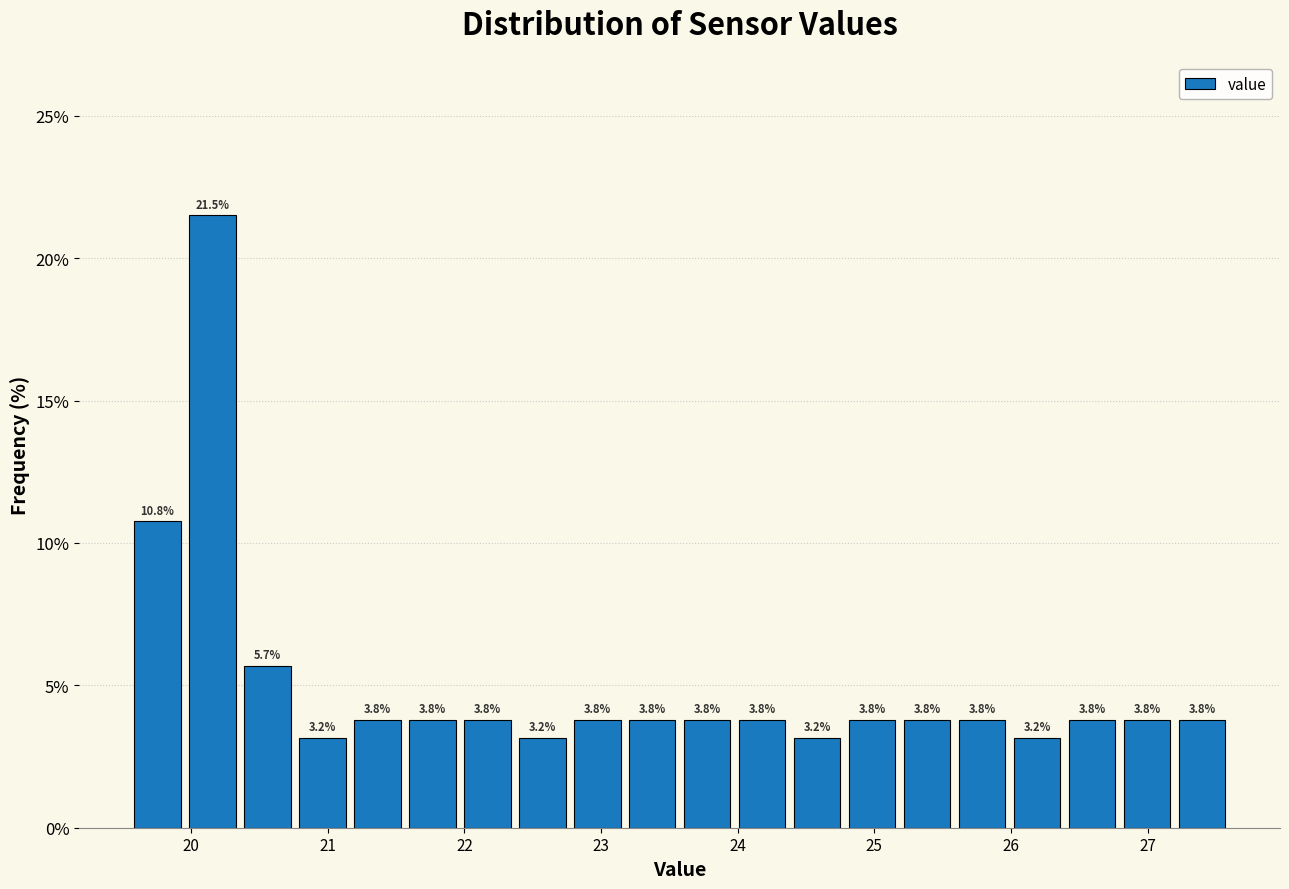

Reading left to right, transcribe this chart: for each bar, give the range it covers on the x-axis and its height. The bar edges are not printed on the chart, so give them approximately, as read against the axis.

19.6 to 20.0: 10.8
20.0 to 20.4: 21.5
20.4 to 20.8: 5.7
20.8 to 21.2: 3.2
21.2 to 21.6: 3.8
21.6 to 22.0: 3.8
22.0 to 22.4: 3.8
22.4 to 22.8: 3.2
22.8 to 23.2: 3.8
23.2 to 23.6: 3.8
23.6 to 24.0: 3.8
24.0 to 24.4: 3.8
24.4 to 24.8: 3.2
24.8 to 25.2: 3.8
25.2 to 25.6: 3.8
25.6 to 26.0: 3.8
26.0 to 26.4: 3.2
26.4 to 26.8: 3.8
26.8 to 27.2: 3.8
27.2 to 27.6: 3.8